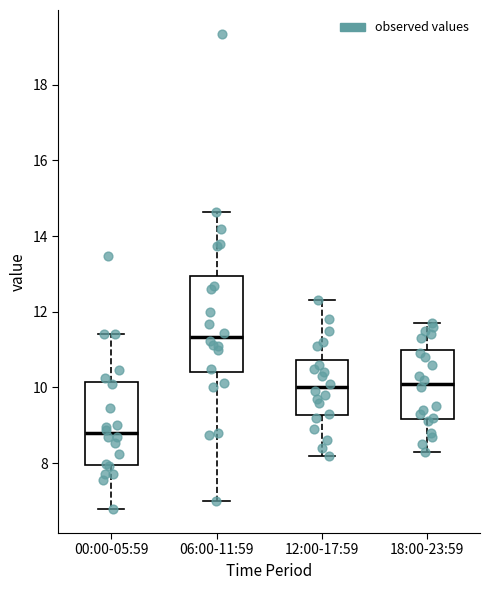

Reading left to right, read every box against the y-axis: the position of its median line, the range the box covers, and the ends of its whiskers. The values are not printed on the chart, so give them approximately, as read against the axis.

00:00-05:59: median 8.8, box 8.0 to 10.2, whiskers 6.8 to 11.4
06:00-11:59: median 11.4, box 10.4 to 13.0, whiskers 7.0 to 14.6
12:00-17:59: median 10.0, box 9.2 to 10.8, whiskers 8.2 to 12.4
18:00-23:59: median 10.2, box 9.2 to 11.0, whiskers 8.4 to 11.8